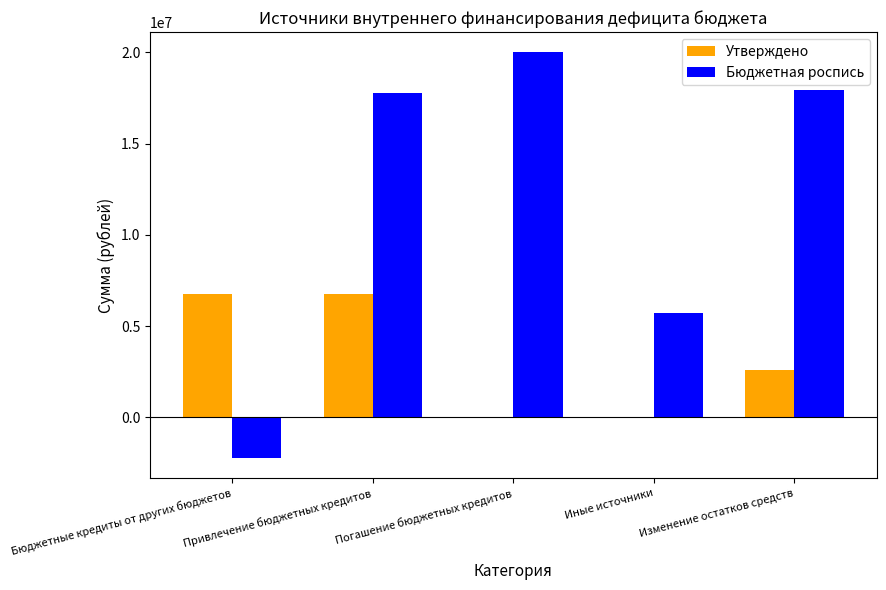

Count the number of categories in the chart.

5